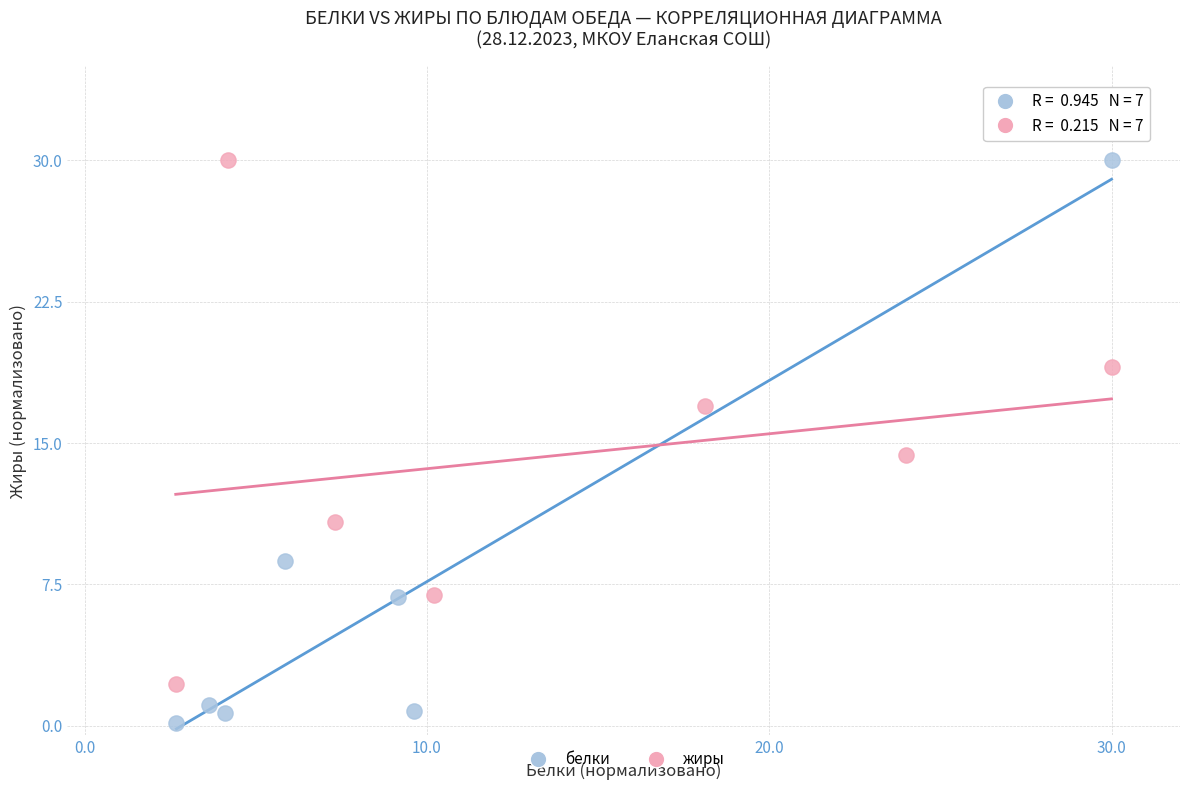

Which series has the widest spread of Y values?

белки